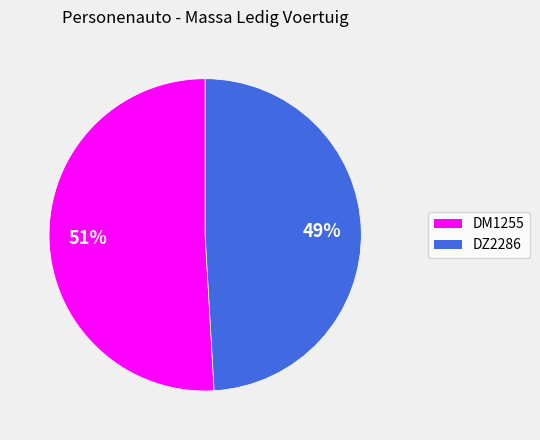

To the nearest percent, what portion does DM1255 represent?

51%